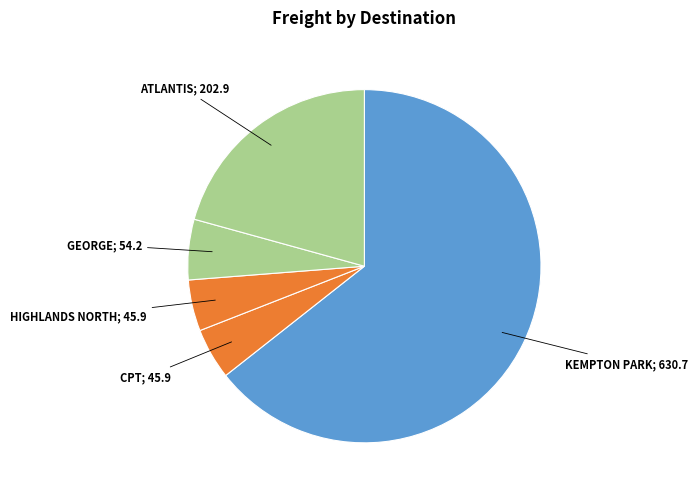

Count the number of slices in the pie.

5